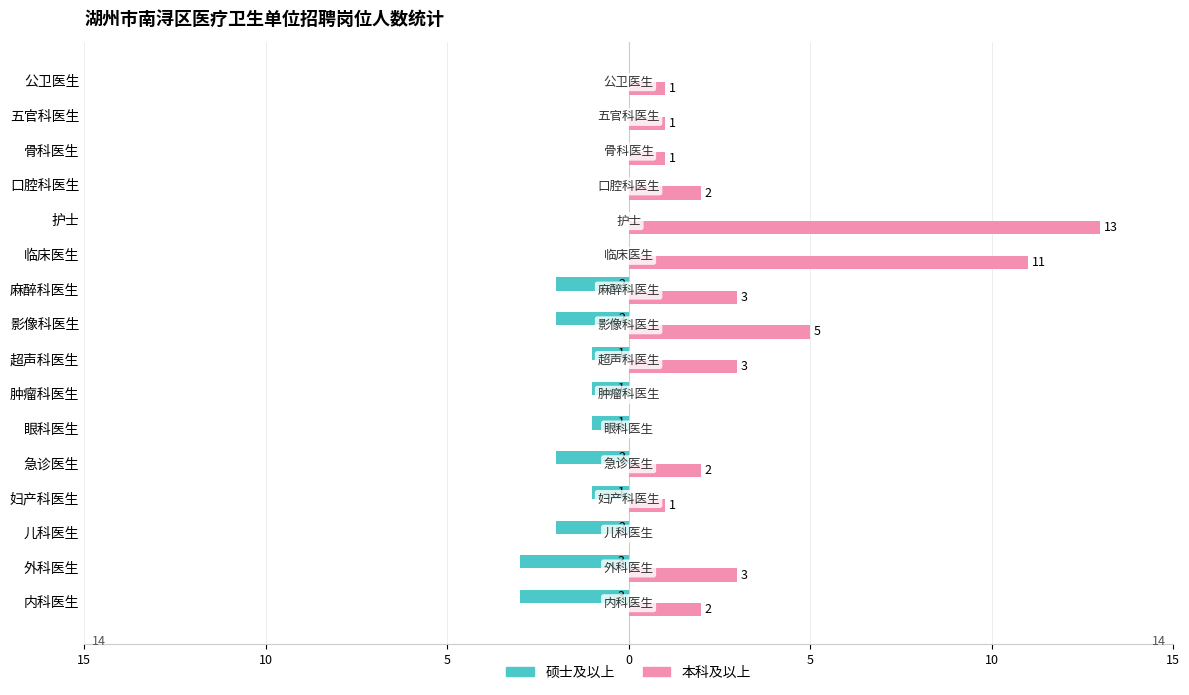

What is the sum of all 本科及以上 values?

48